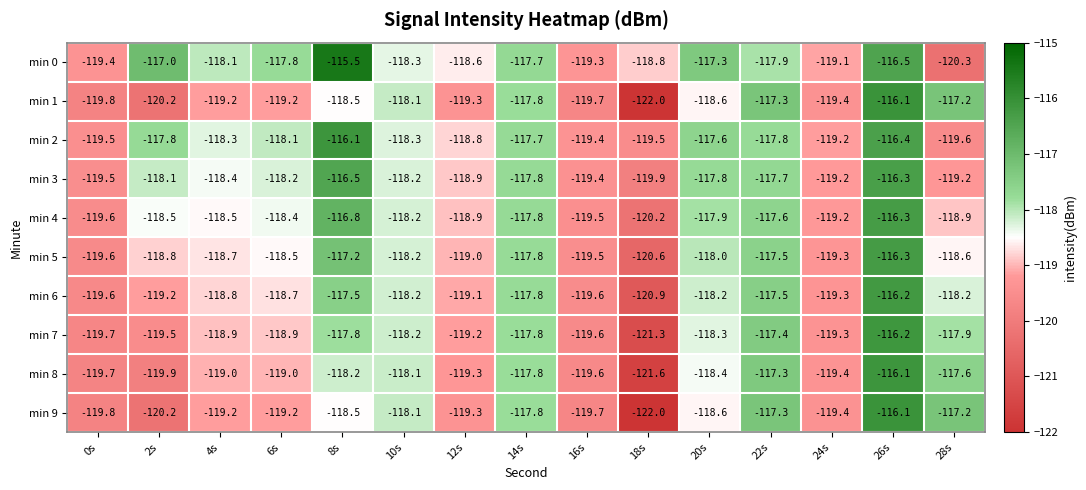

What is the spread (max minus min) of values at 0s?

0.4